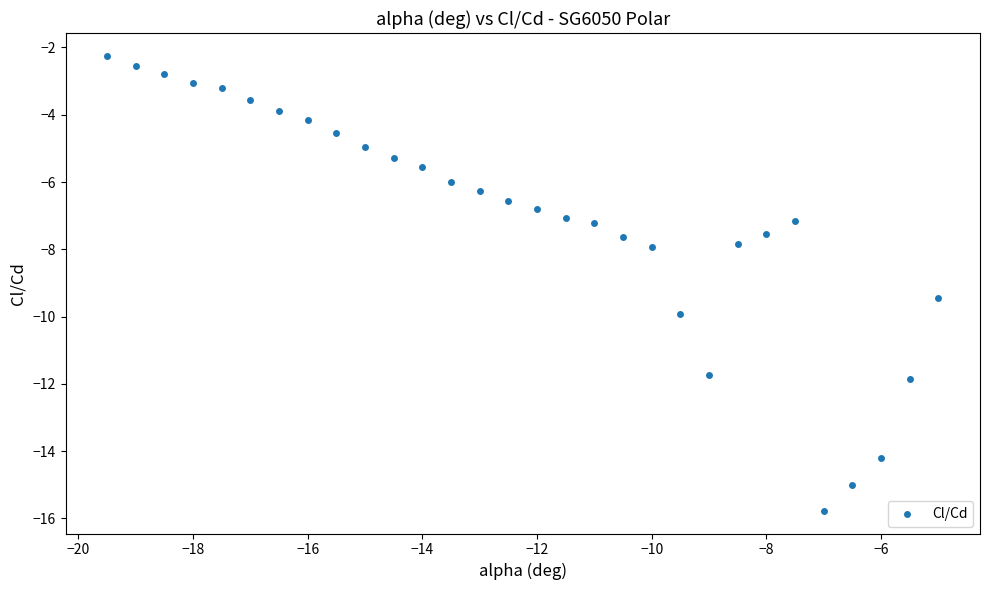

What Y value in the scatter plot is closest to -9?

-9.4